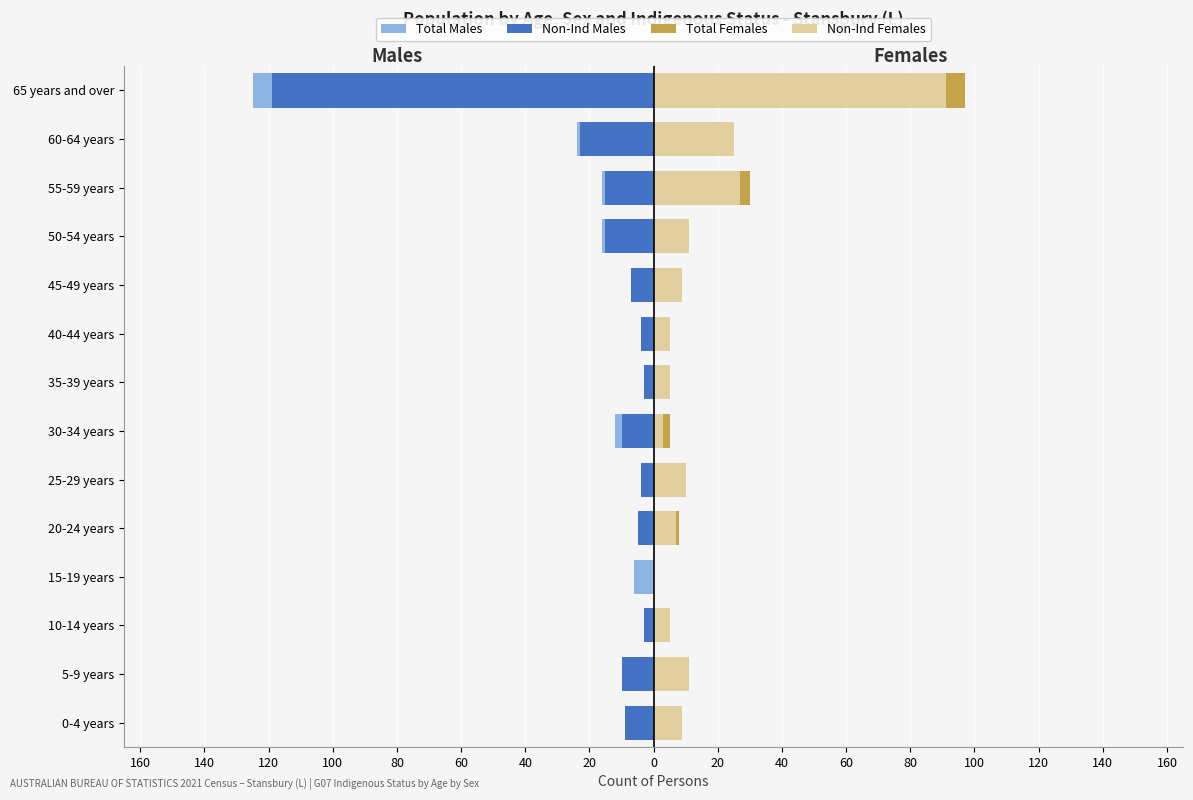

Between 45-49 years and 25-29 years, which is larger?

25-29 years